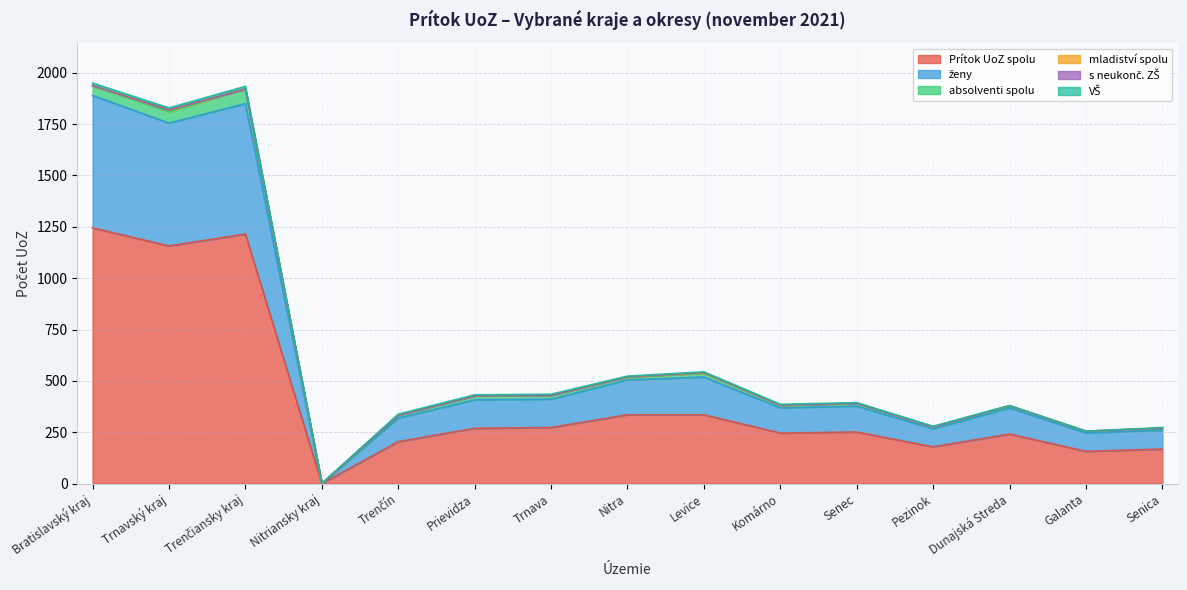

True or false: absolventi spolu and s neukonč. ZŠ cross at least once.

False